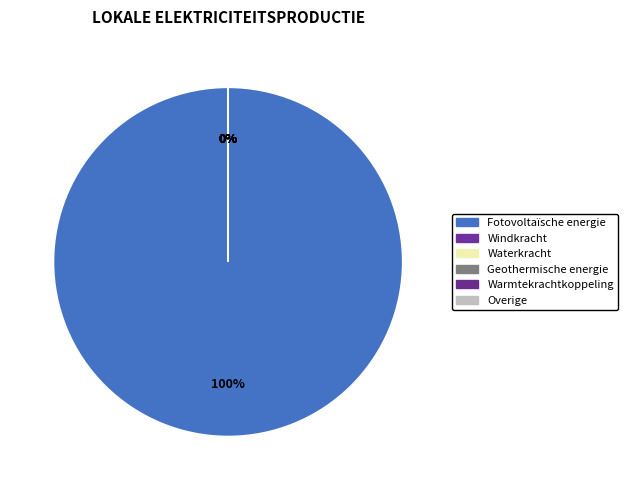

Does any single category account for the majority?

Yes